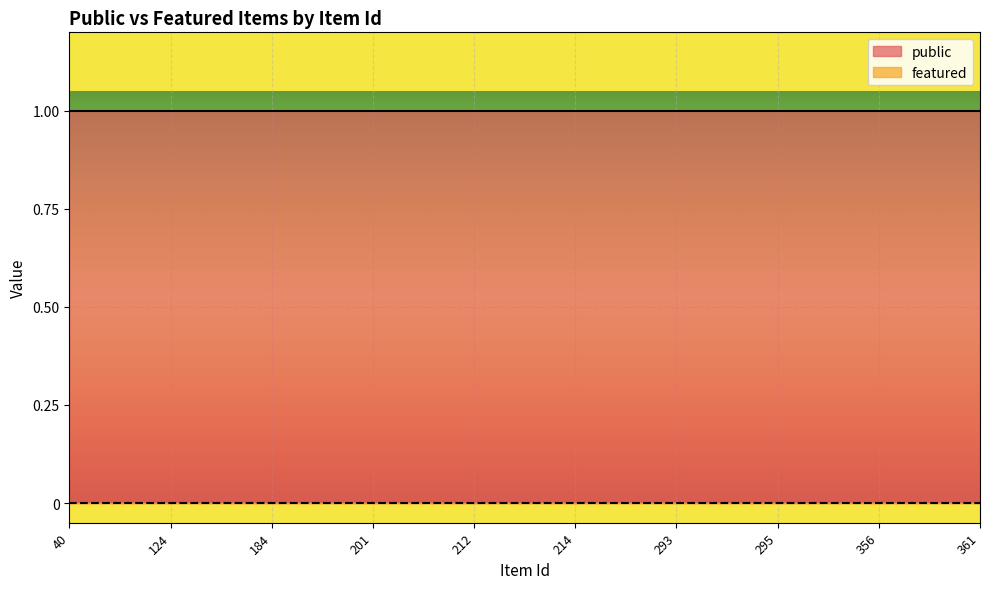

Is it true that public equals 0 at 361?

False